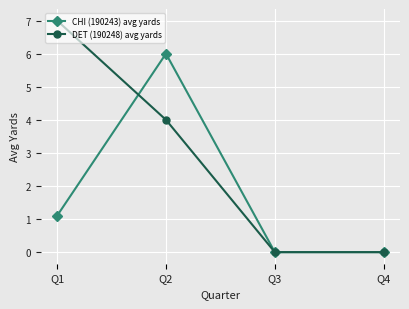

How many lines are shown in the chart?

2